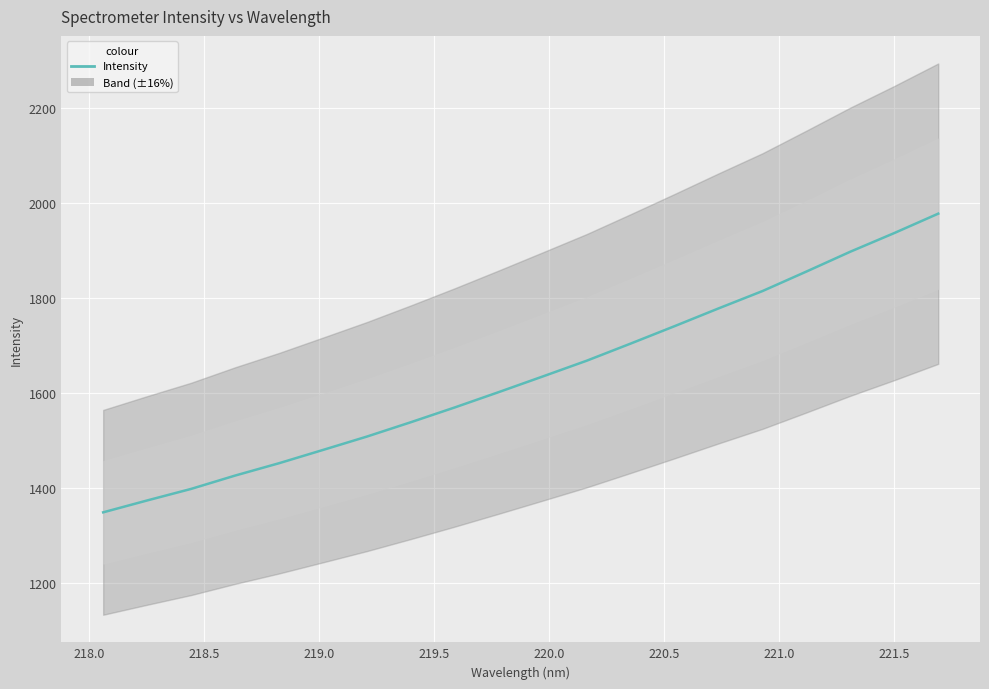

True or false: the data shows 3121.2 at 18.

False